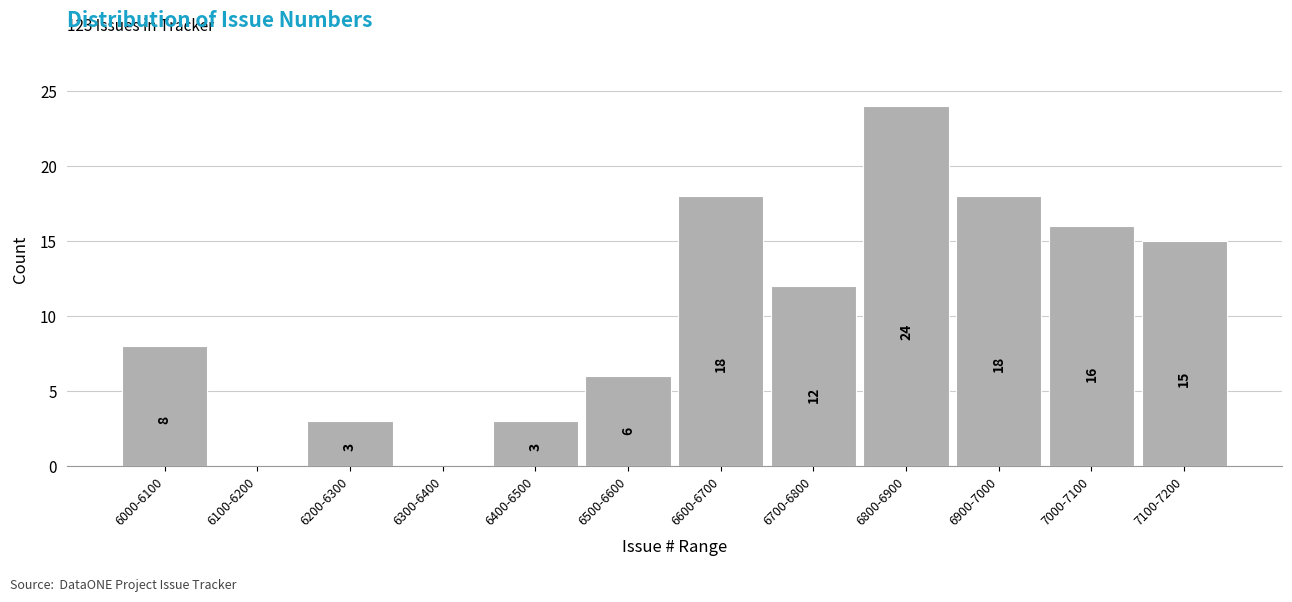

Reading left to right, list all the values displayed in this chart.

6000-6100=8	6100-6200=0	6200-6300=3	6300-6400=0	6400-6500=3	6500-6600=6	6600-6700=18	6700-6800=12	6800-6900=24	6900-7000=18	7000-7100=16	7100-7200=15